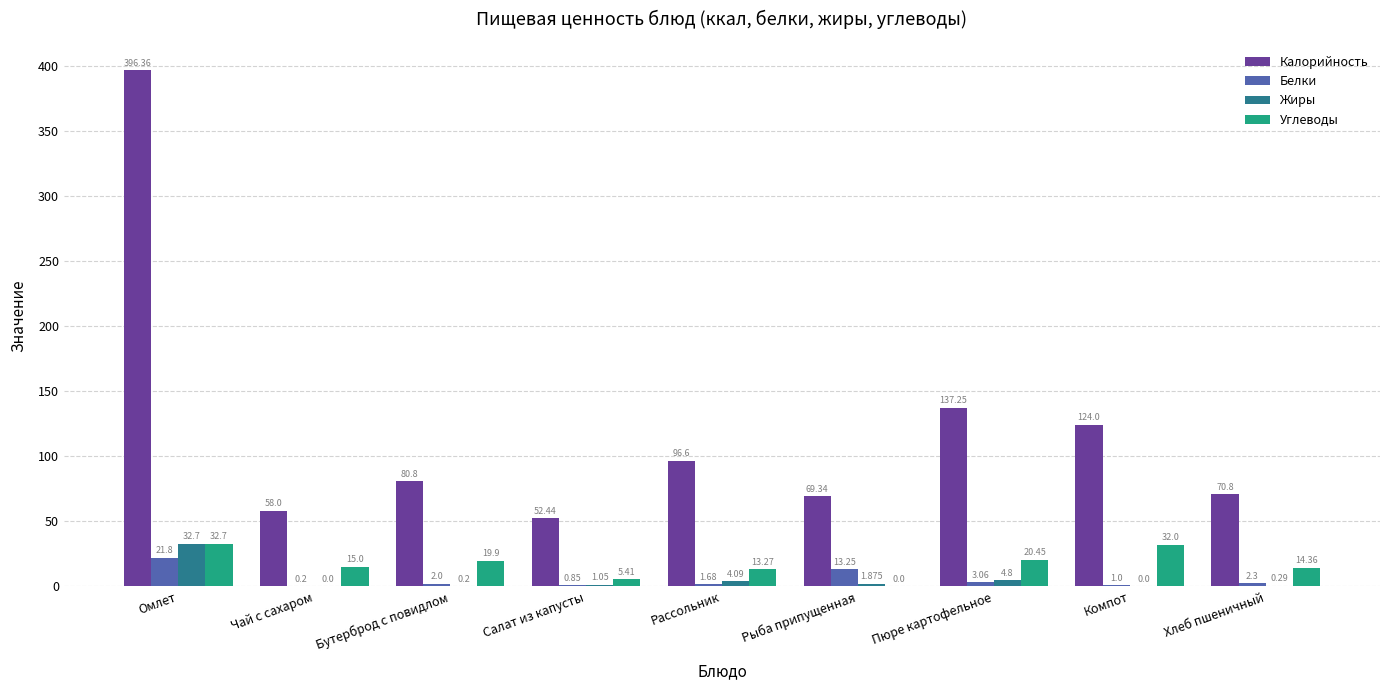

Which series changed the most between Салат из капусты and Рыба припущенная?

Калорийность